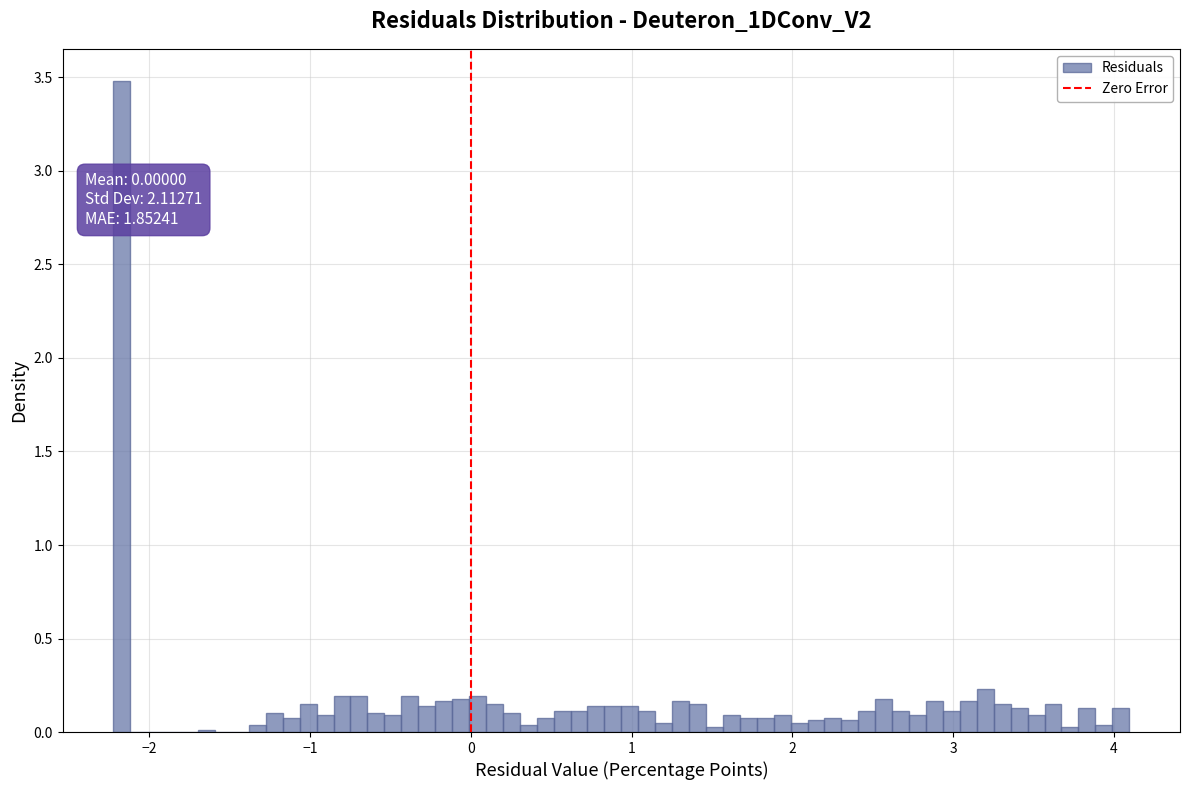

Read against the x-axis, roughly where is the centre of the tallest bar?

-2.2